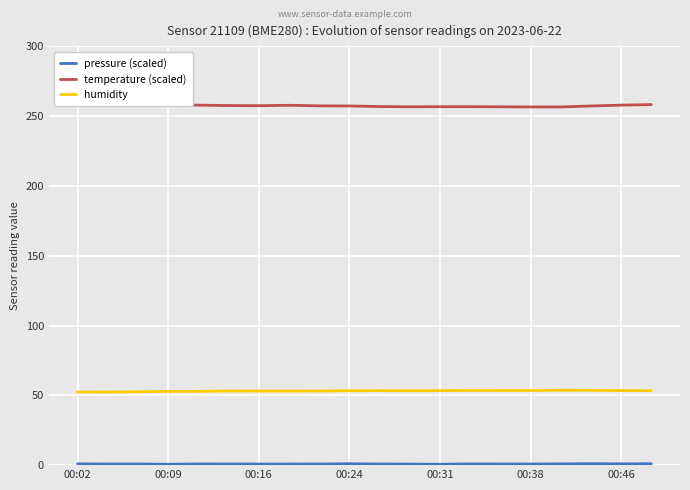

Which series has the largest total across all categories?

temperature (scaled)